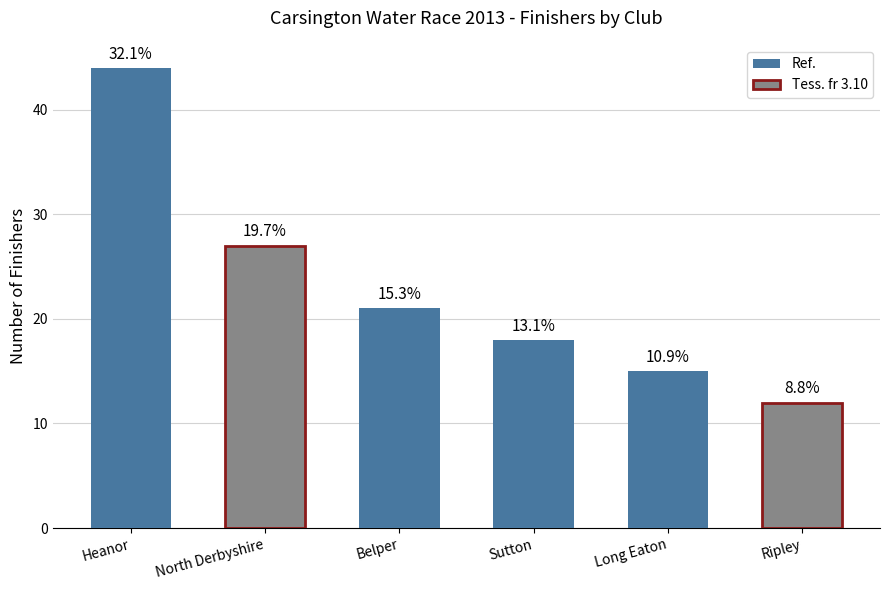

How many bars are there in total?

6